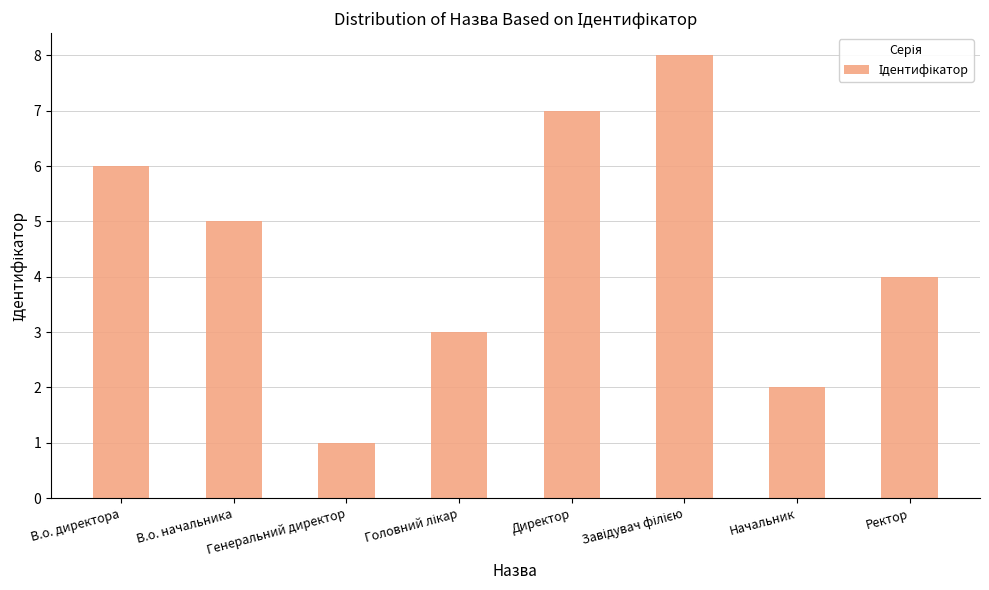

Which has a higher value, В.о. директора or В.о. начальника?

В.о. директора